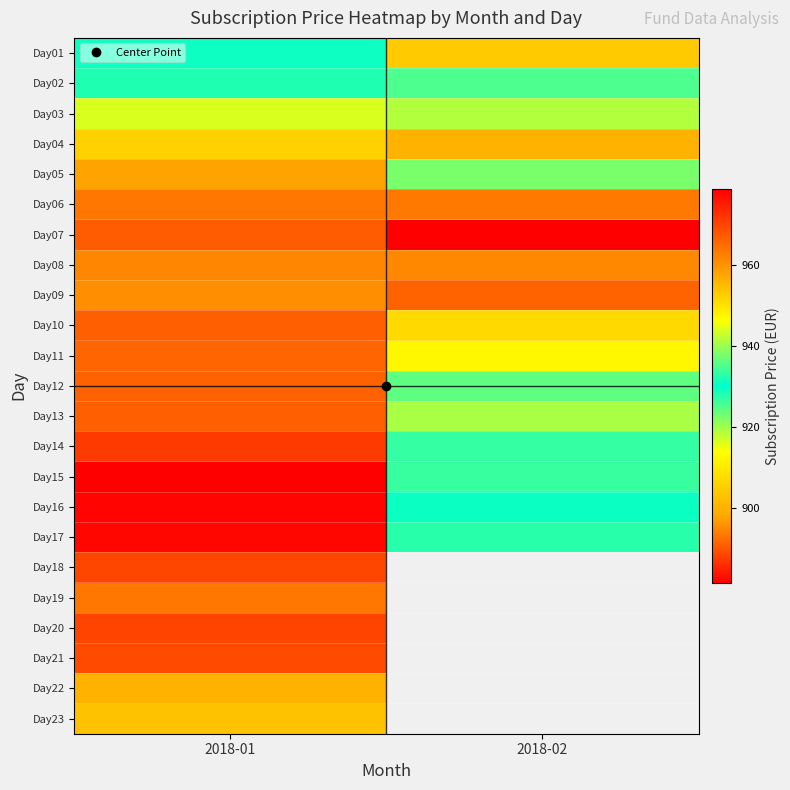

List the series in order of their peak value, lowest first.

Day02, Day03, Day04, Day01, Day23, Day22, Day05, Day09, Day08, Day06, Day19, Day11, Day12, Day13, Day10, Day07, Day21, Day18, Day20, Day14, Day17, Day16, Day15